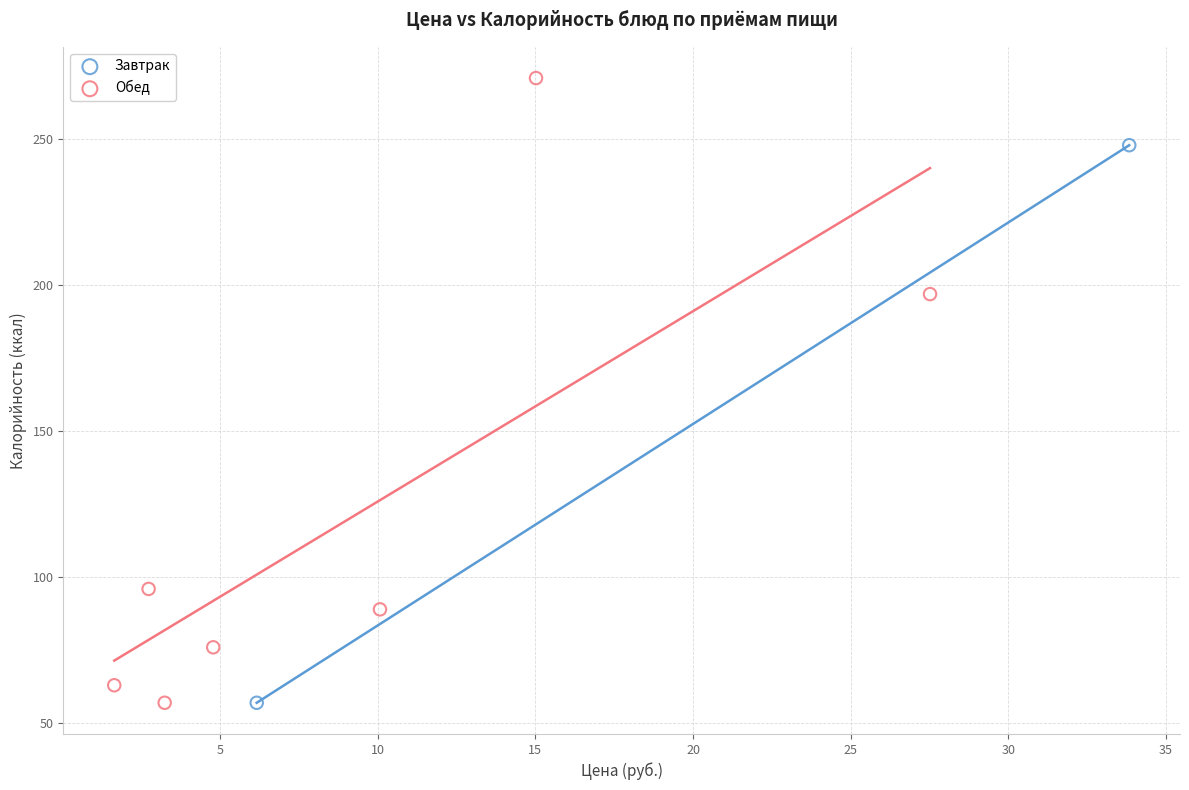

What are all the series names shown in the legend?

Завтрак, Обед